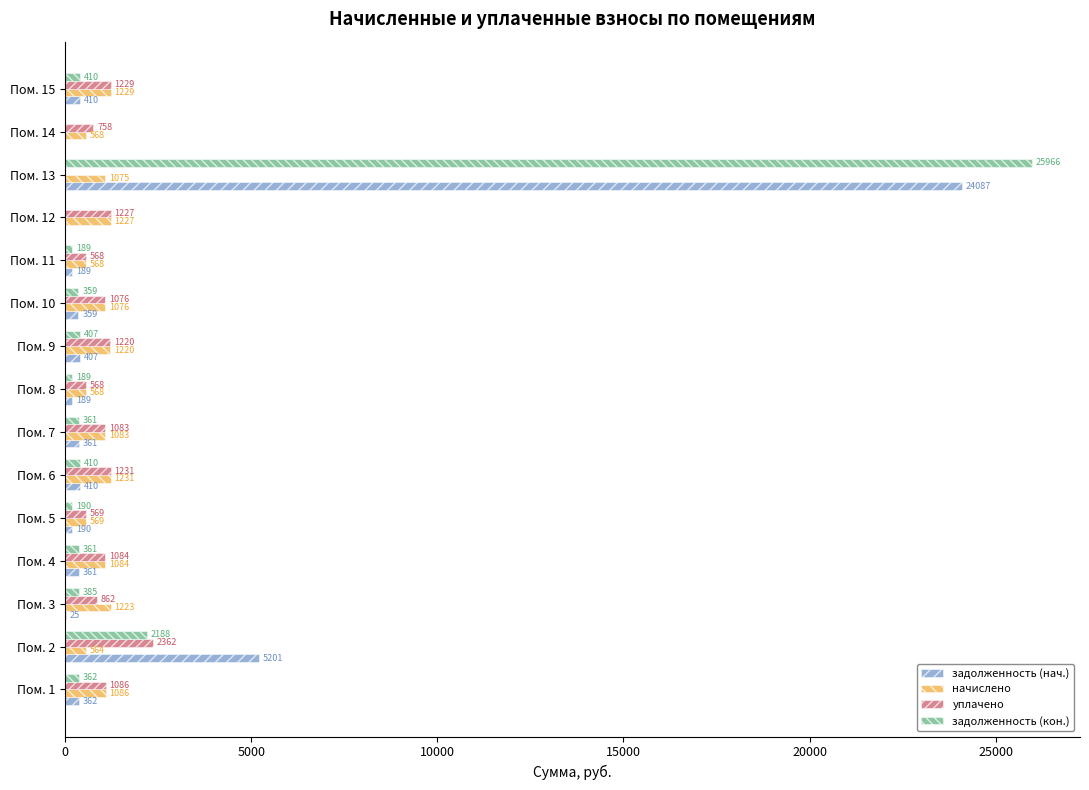

Where is уплачено nearest to the value 1180?

Пом. 9